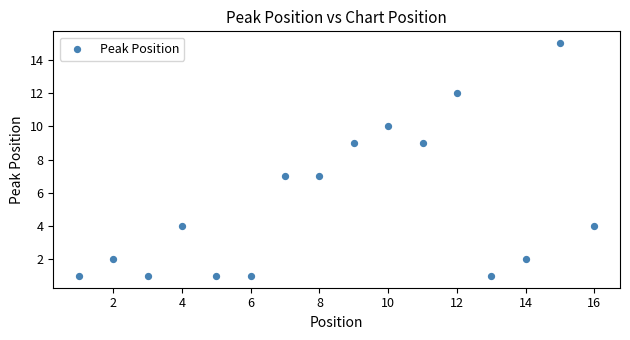

What is the range of X values (max minus min)?

15